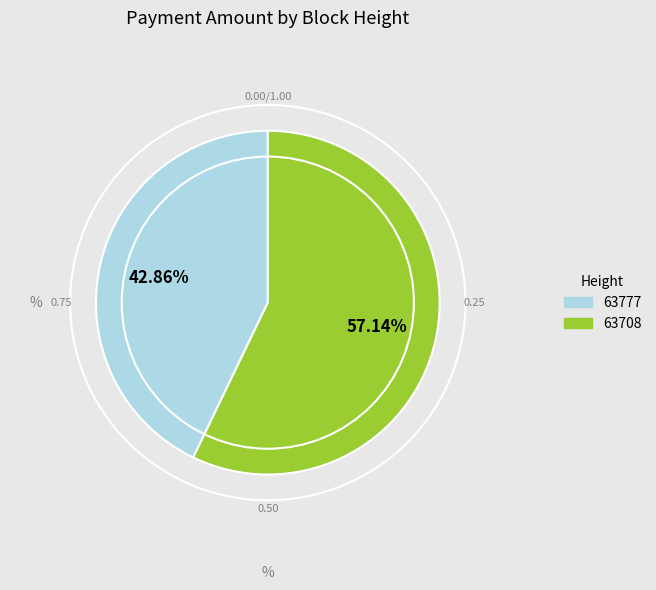

What percentage is the 63777 slice, to the nearest percent?

43%